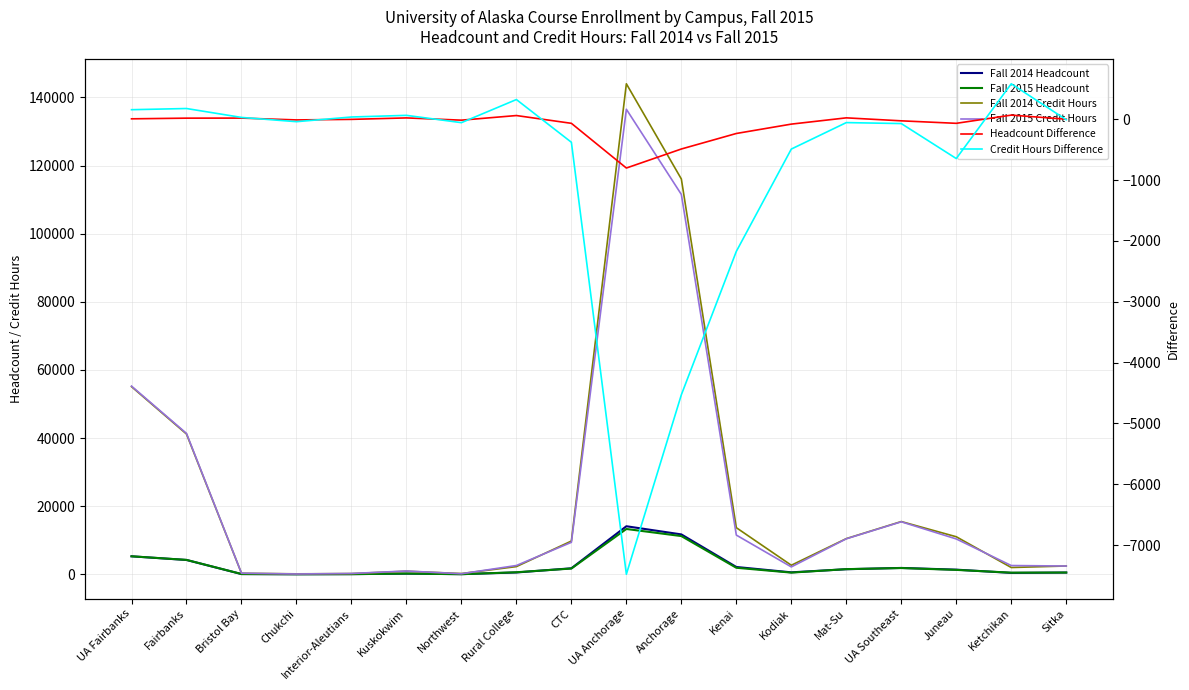

What is the label of the 18th point from the left?

Sitka